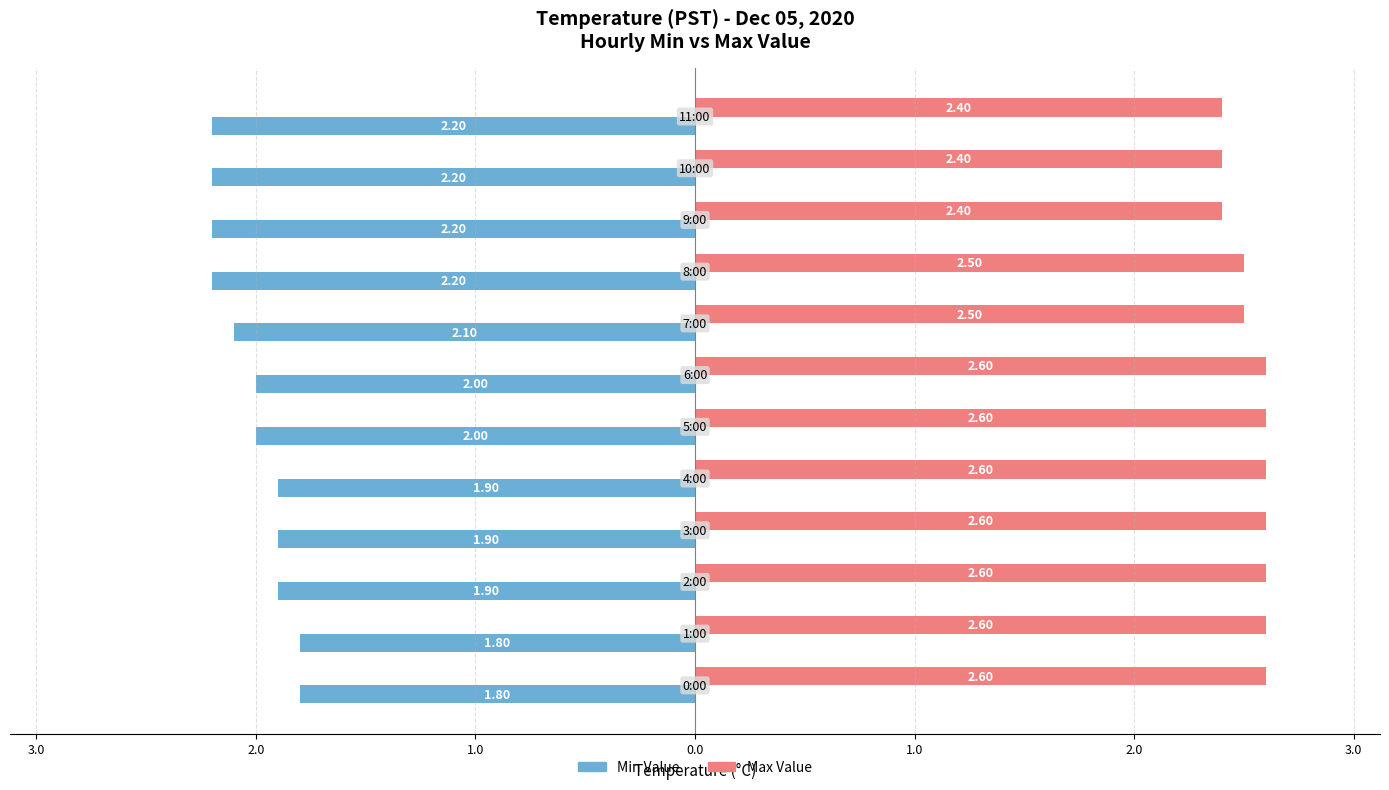

Which series has the largest range (max minus min)?

Min Value